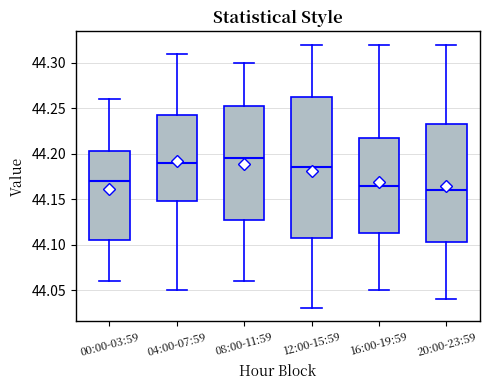

Where does the upper whisker of the box for 12:00-15:59 end on the y-axis? The values are not printed on the chart, so give them approximately, as read against the axis.

44.320